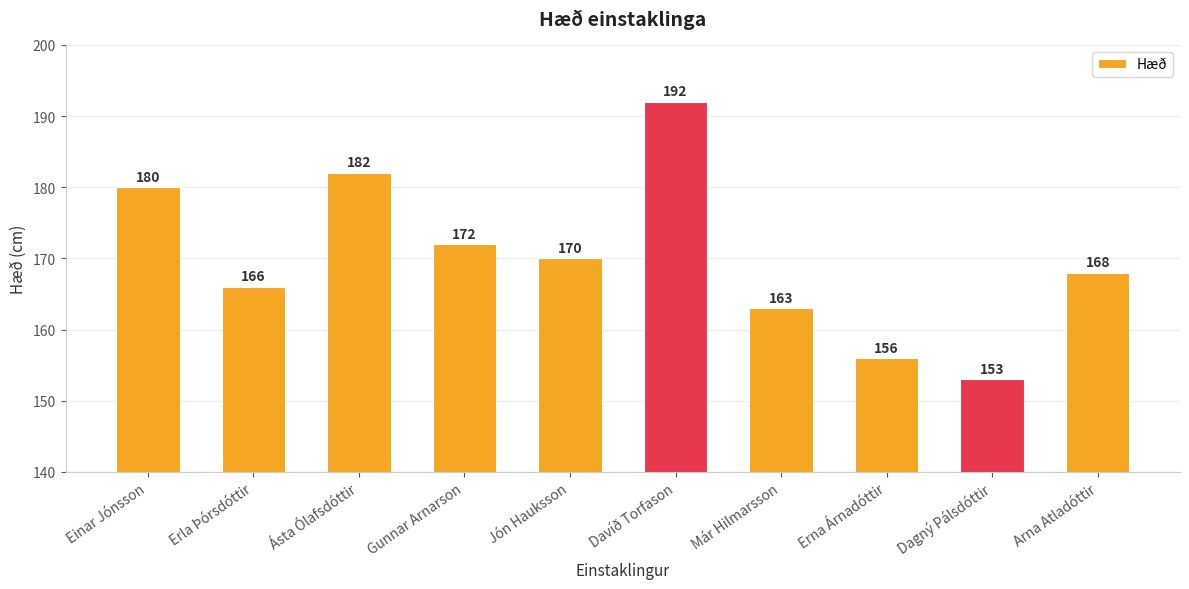

What is the ratio of the value at Jón Hauksson to the value at Arna Atladóttir?

1.0